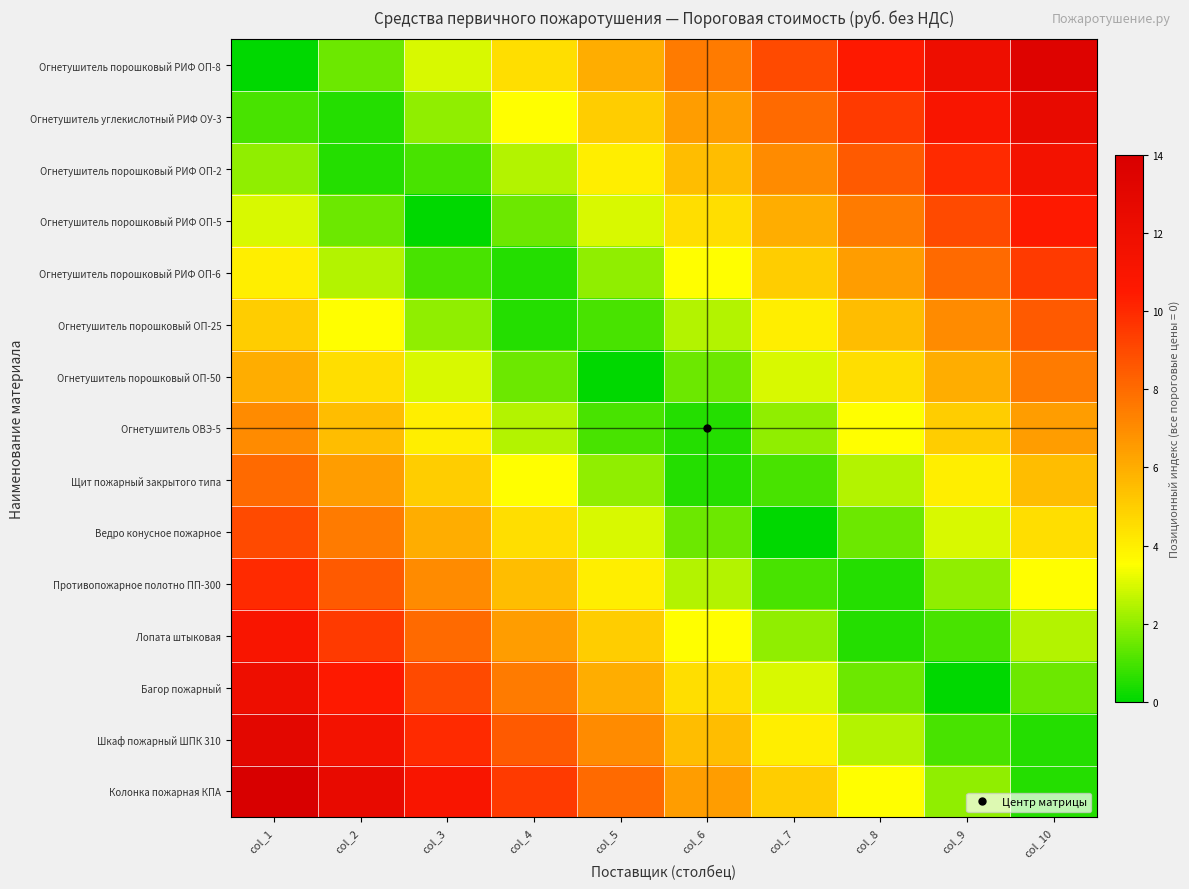

Which has a higher value, col_8 or col_3?

col_8